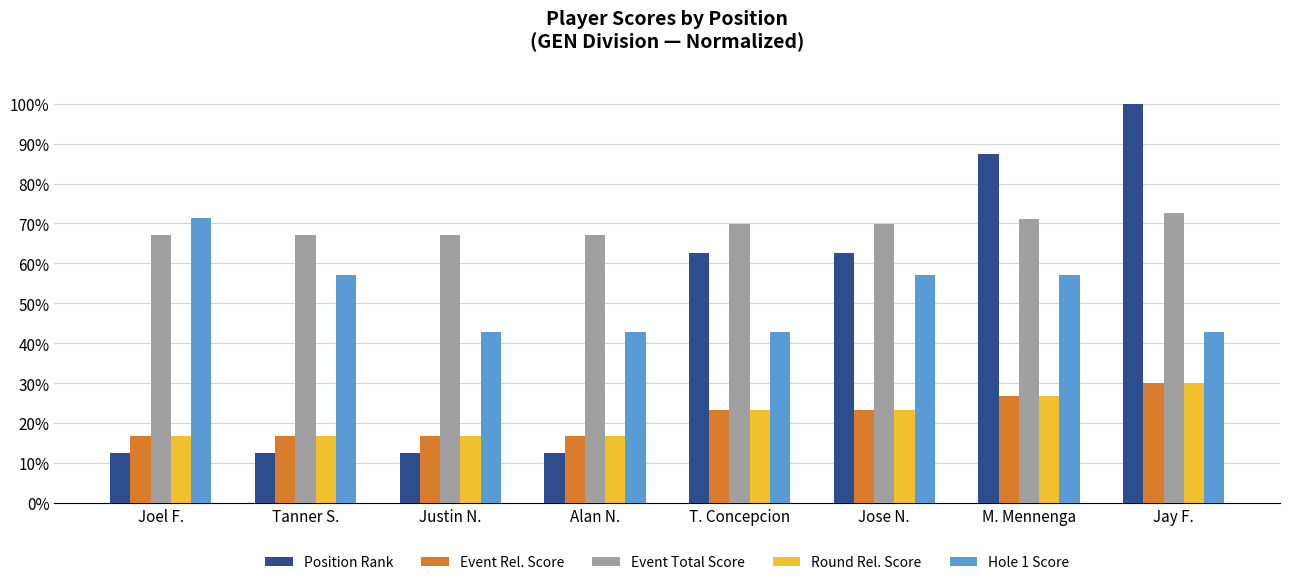

Rank the series by their maximum value, from highest to lowest.

Position Rank, Event Total Score, Hole 1 Score, Event Rel. Score, Round Rel. Score